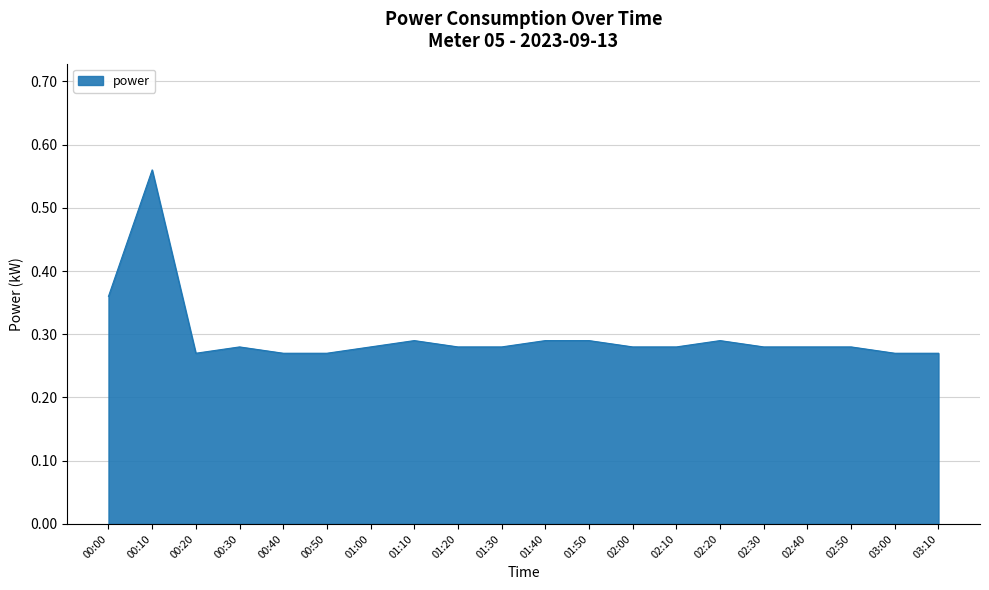

What position from the left is 01:20?

9